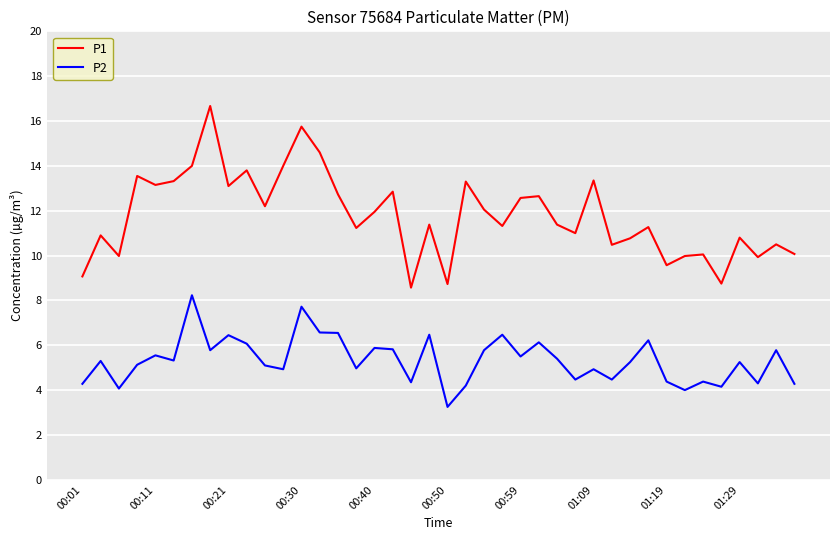

List the series in order of their peak value, highest first.

P1, P2